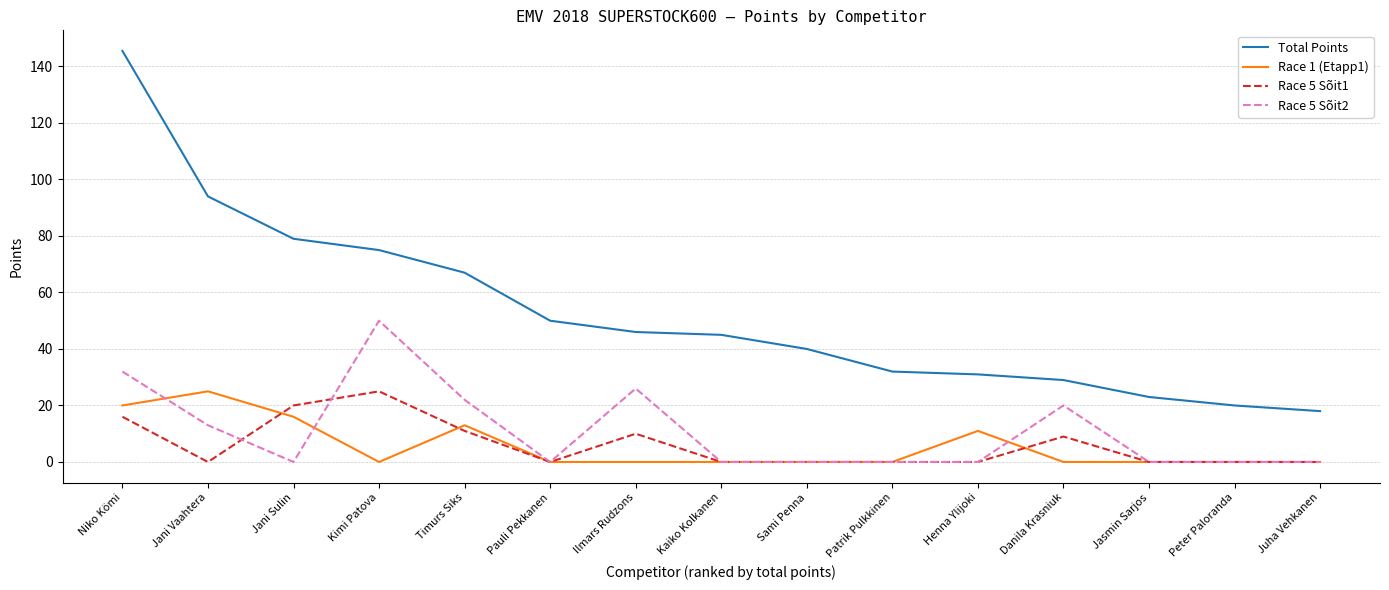

Where is the first local minimum for Race 5 Sõit1?

Jani Vaahtera